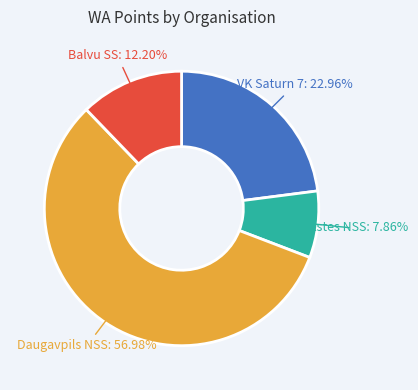

Is there a majority slice in this chart?

Yes